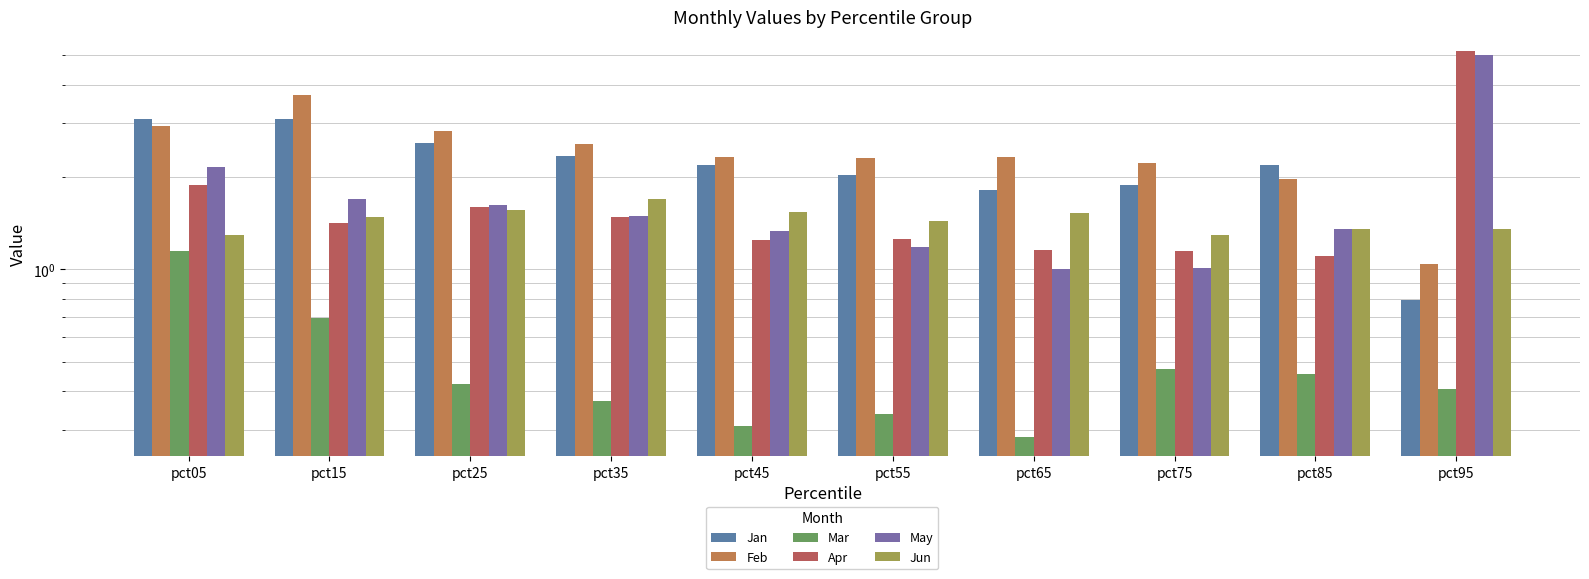

How many bars are there in each group?

6